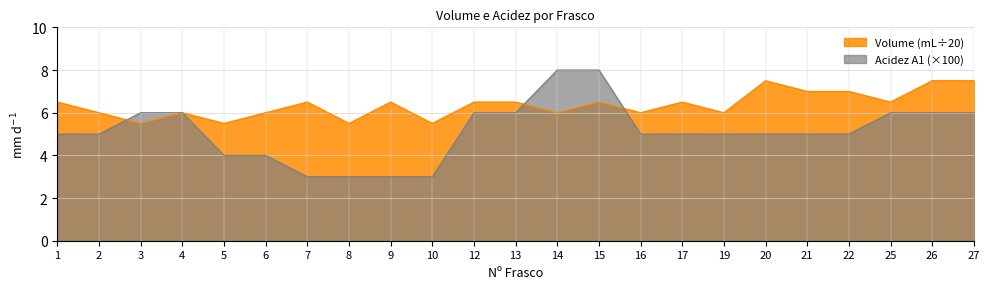

What are all the series names shown in the legend?

Volume (mL÷20), Acidez A1 (×100)